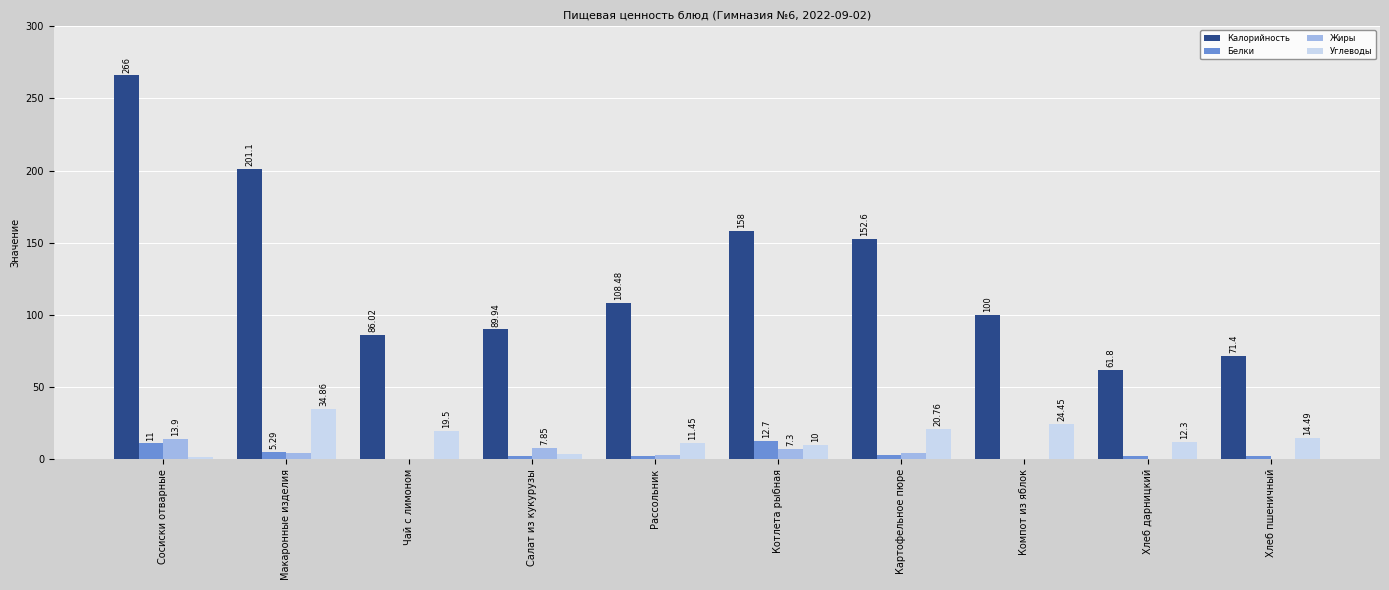

Between Чай с лимоном and Компот из яблок, which series saw the biggest shift?

Калорийность